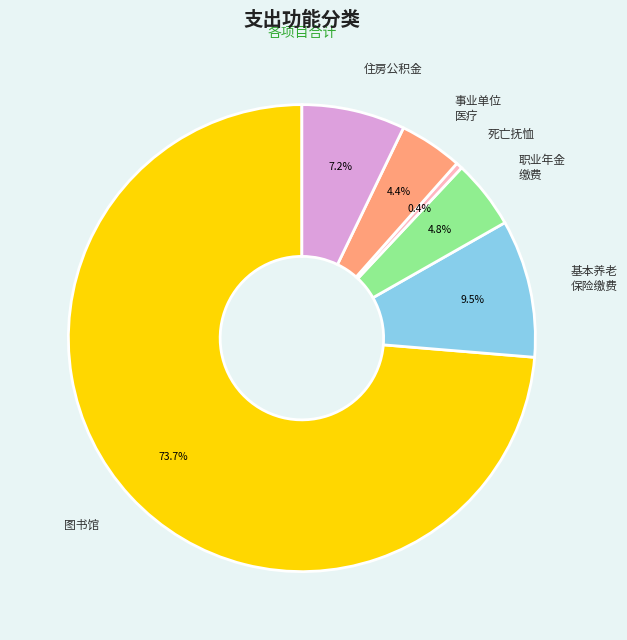

To the nearest percent, what is the average slice percentage?

17%